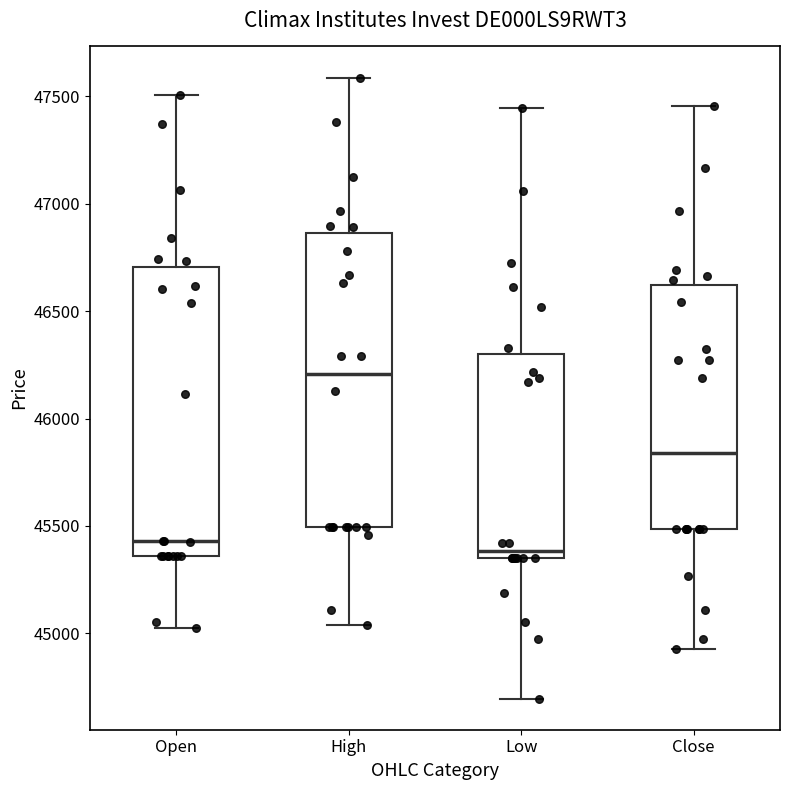

Where does the upper whisker of the box for Close end on the y-axis? The values are not printed on the chart, so give them approximately, as read against the axis.

47450